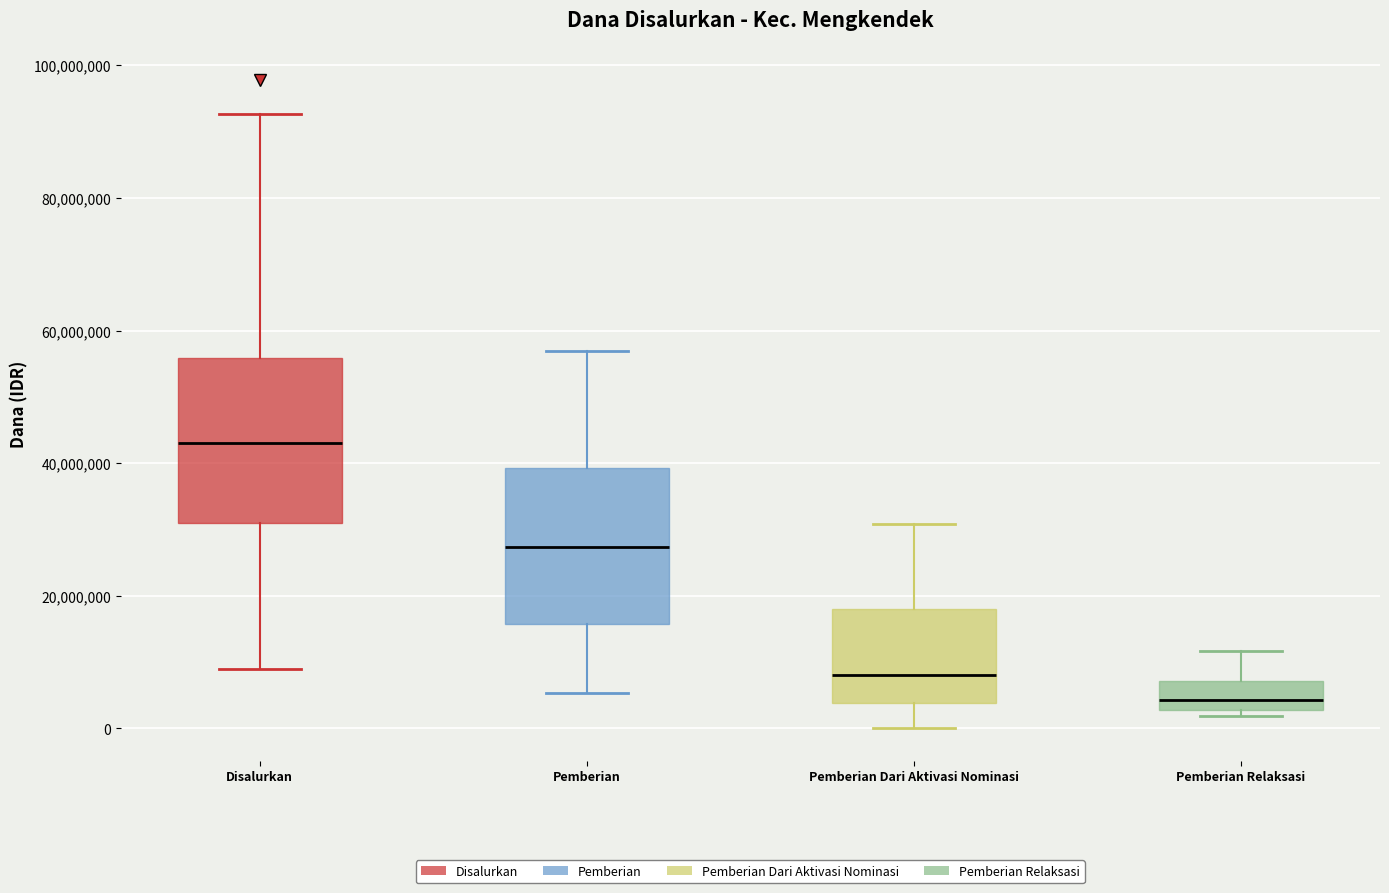

Where does the median line of the box for Pemberian Relaksasi sit on the y-axis? The values are not printed on the chart, so give them approximately, as read against the axis.

4000000